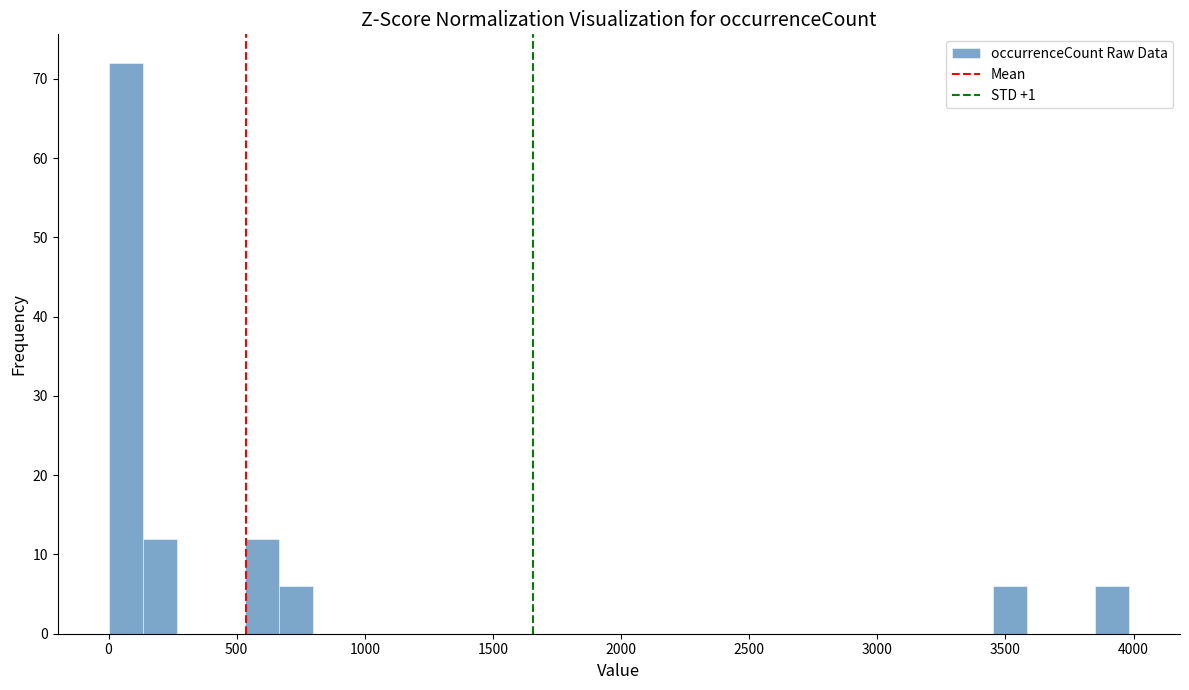

Read against the x-axis, roughly where is the centre of the tallest bar?

50